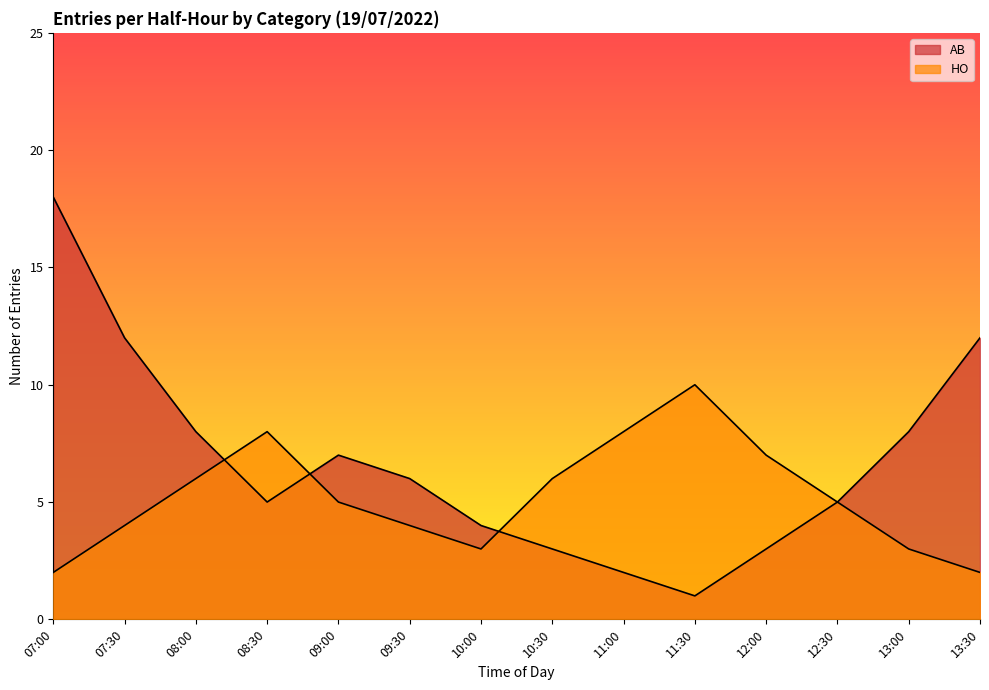

What is the sum of all HO values?

73